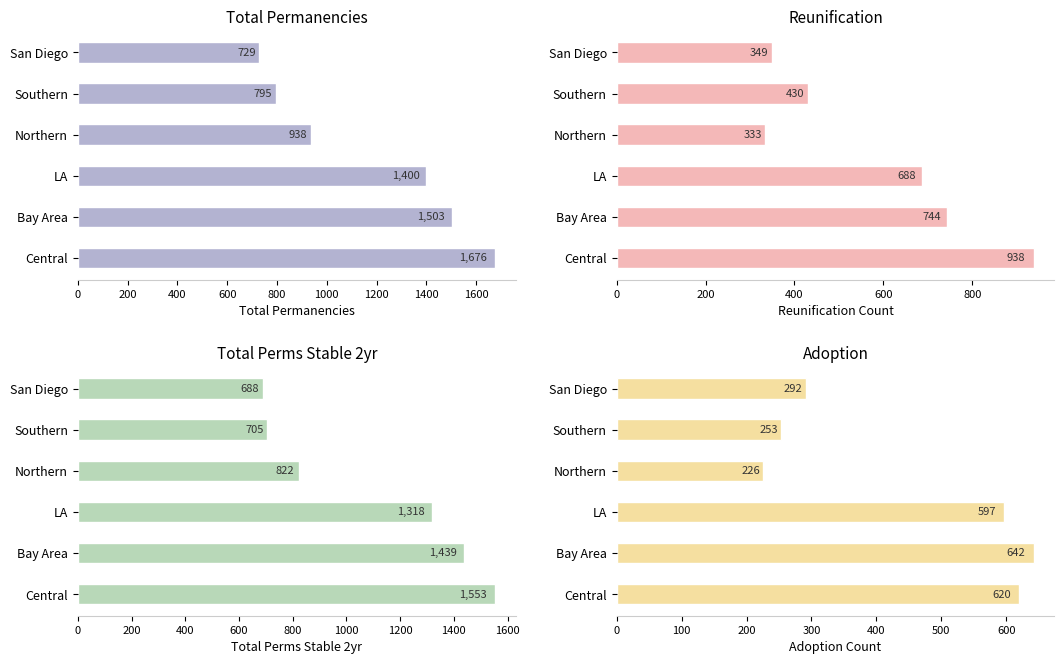

How many data points in reunification are less than 688?

3